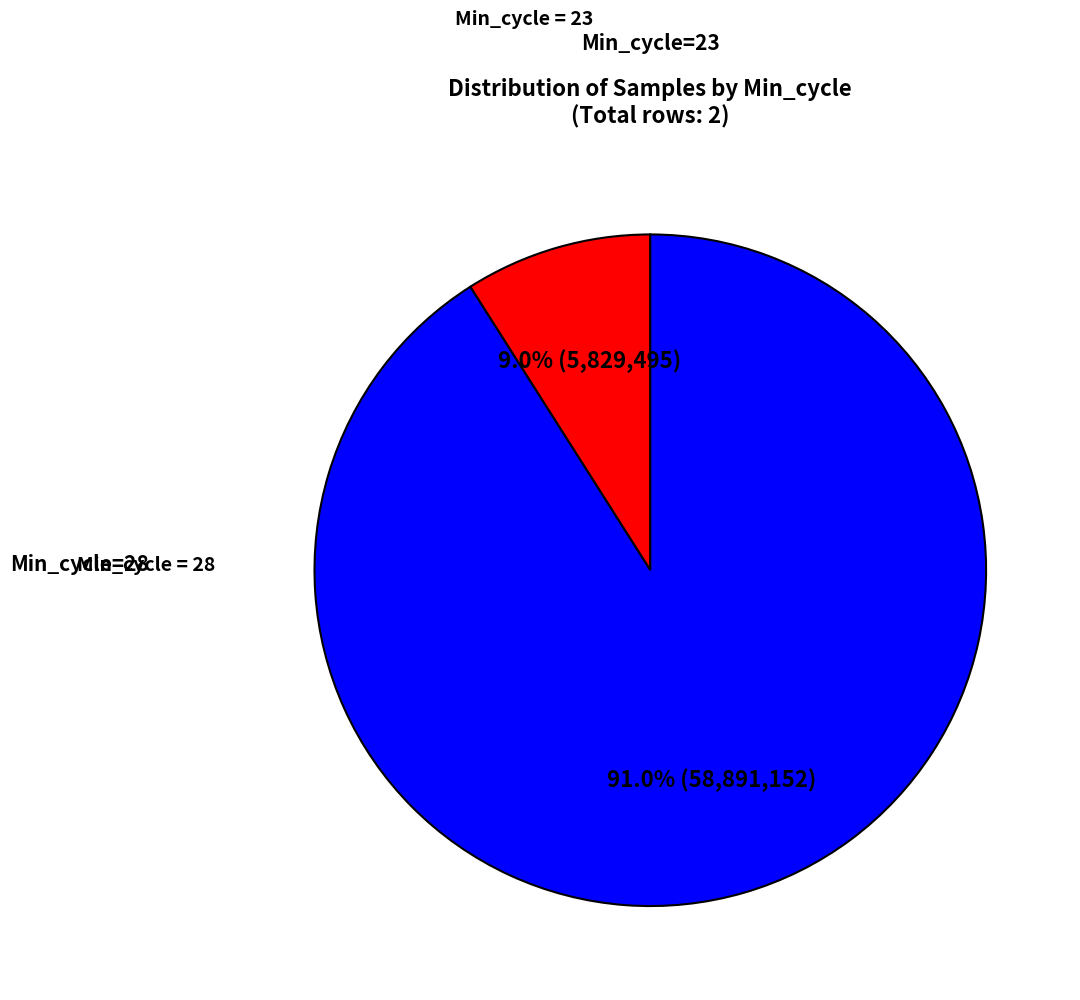

Is there a majority slice in this chart?

Yes